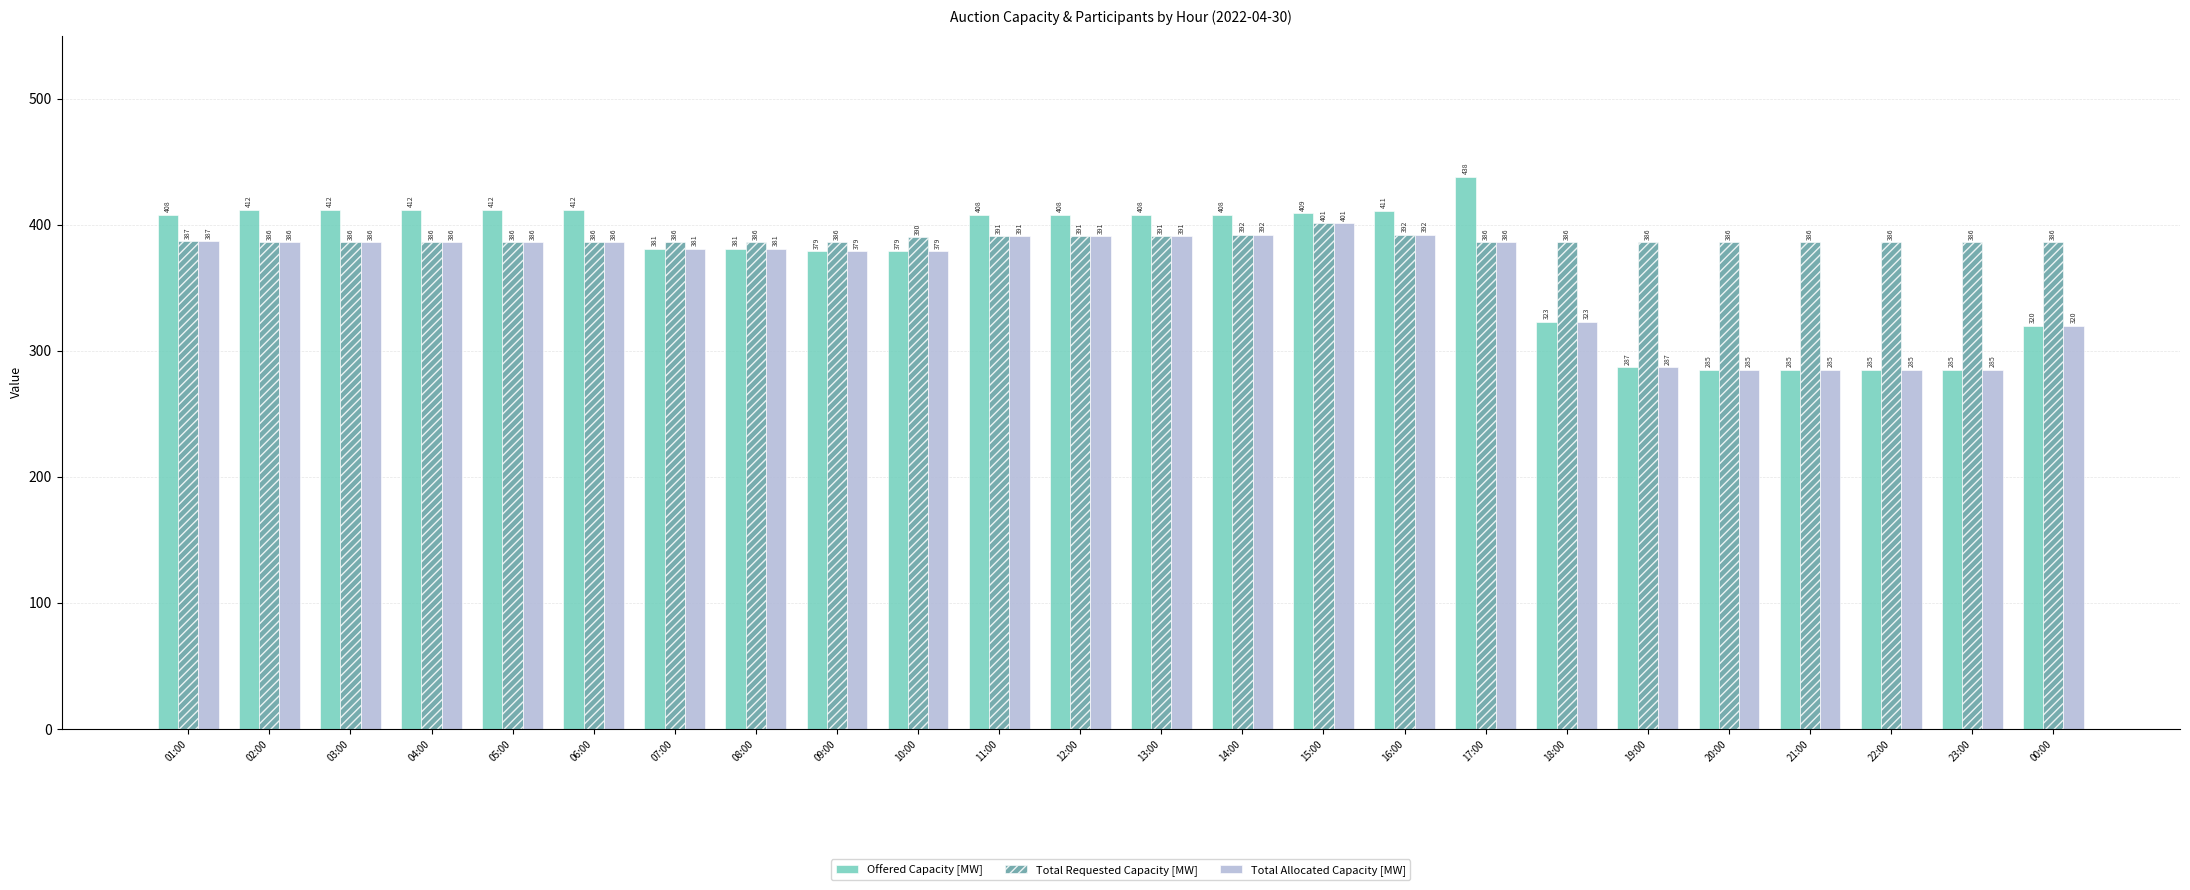

List the series in order of their overall mean, lowest first.

Total Allocated Capacity [MW], Offered Capacity [MW], Total Requested Capacity [MW]